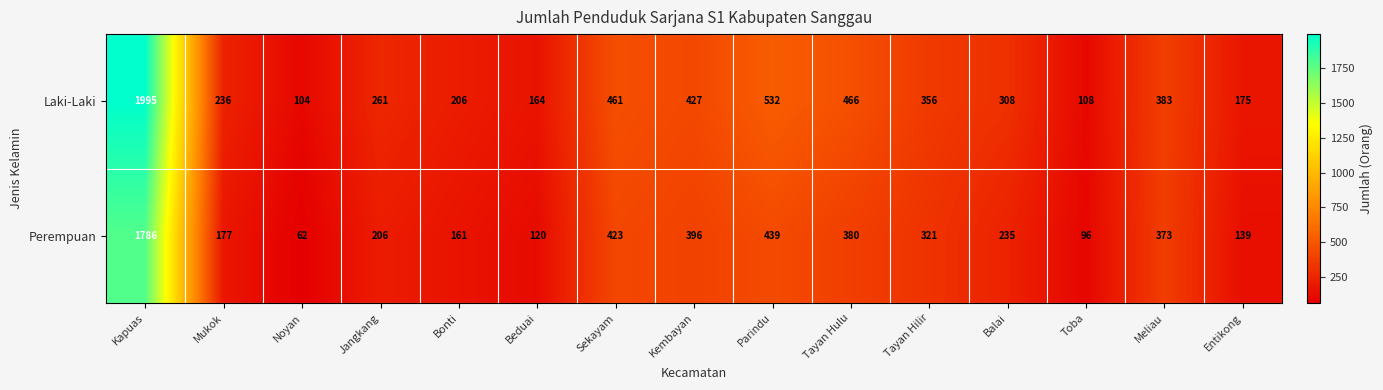

What is the spread (max minus min) of values at Meliau?

10